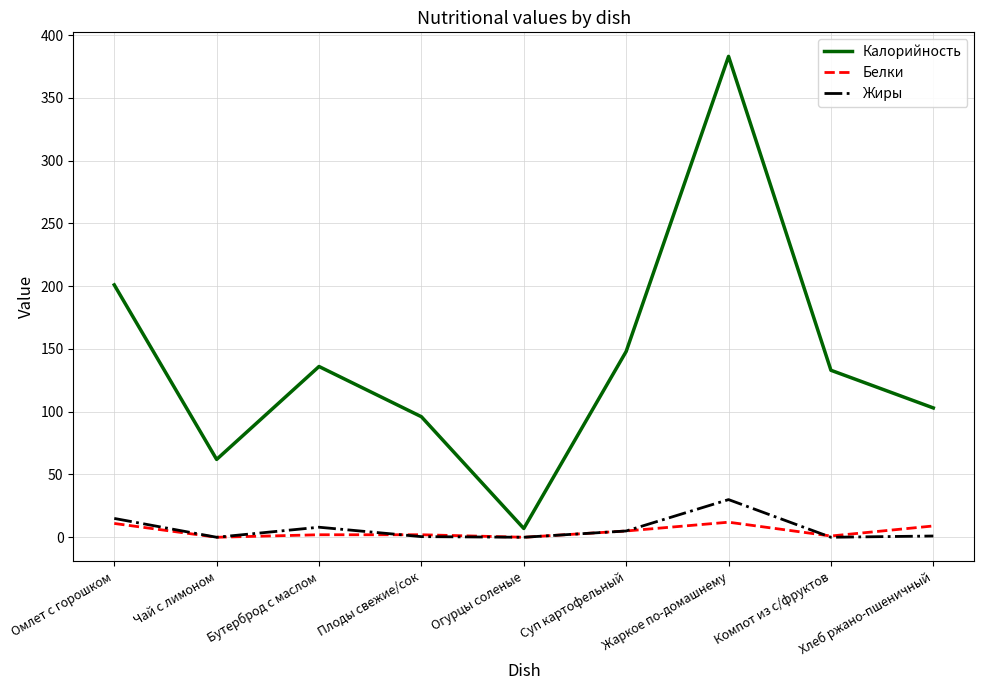

True or false: Белки and Калорийность cross at least once.

False